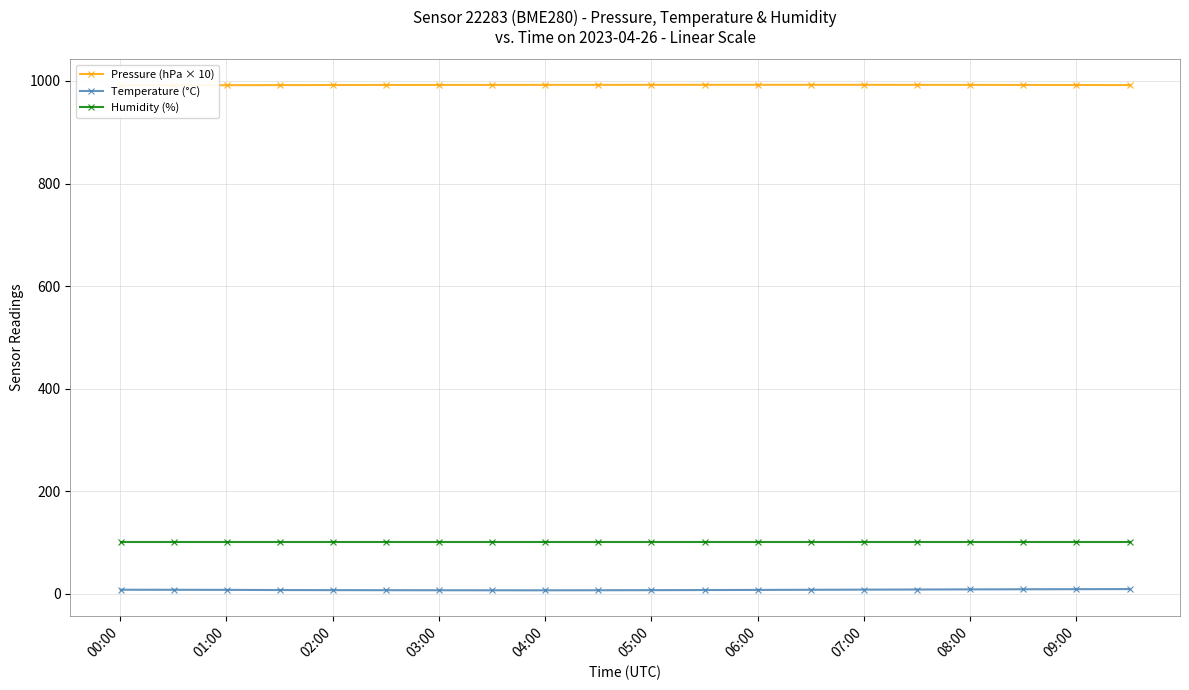

Which series has the widest spread of Y values?

Temperature (°C)